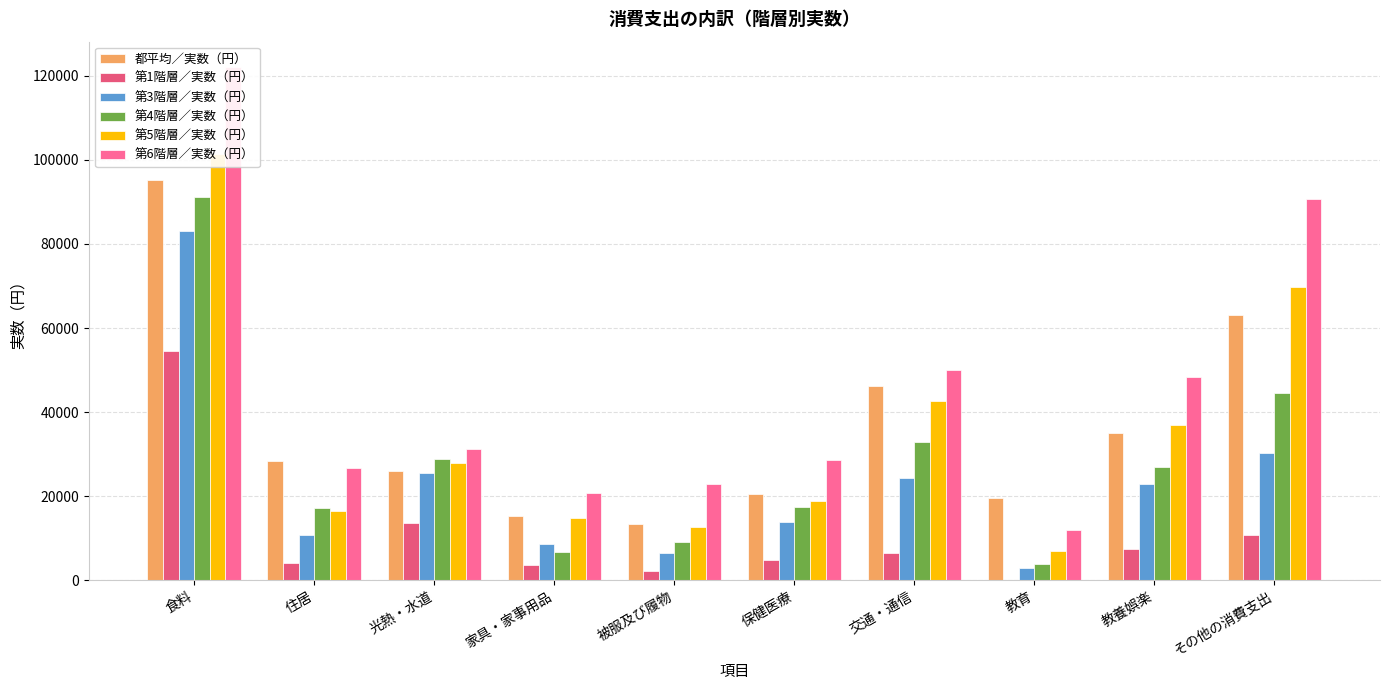

Which category has the highest value in the 第4階層／実数（円） series?

食料